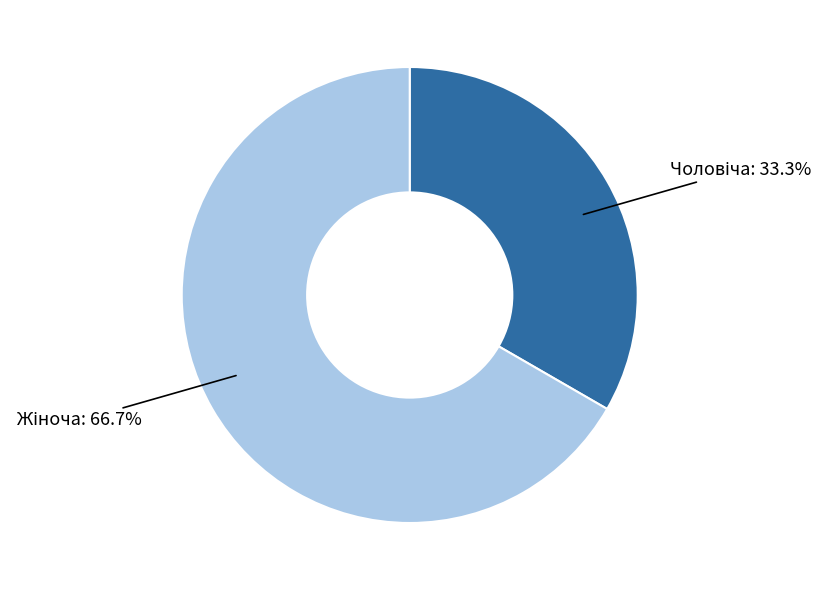

Is there any slice that represents more than half of the pie?

Yes